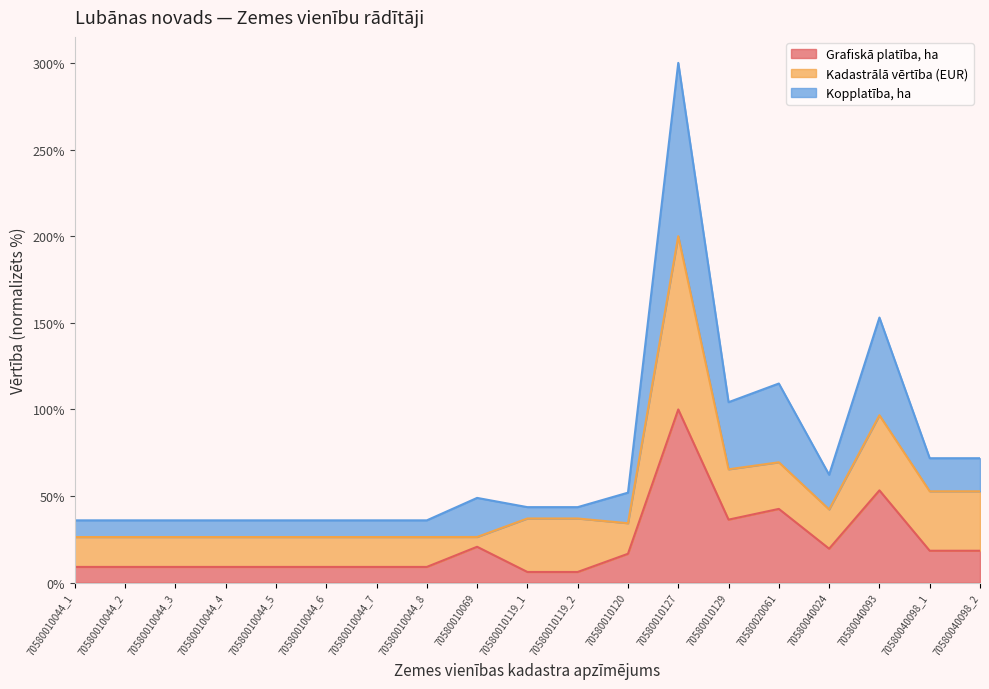

True or false: Kopplatība, ha and Grafiskā platība, ha cross at least once.

False